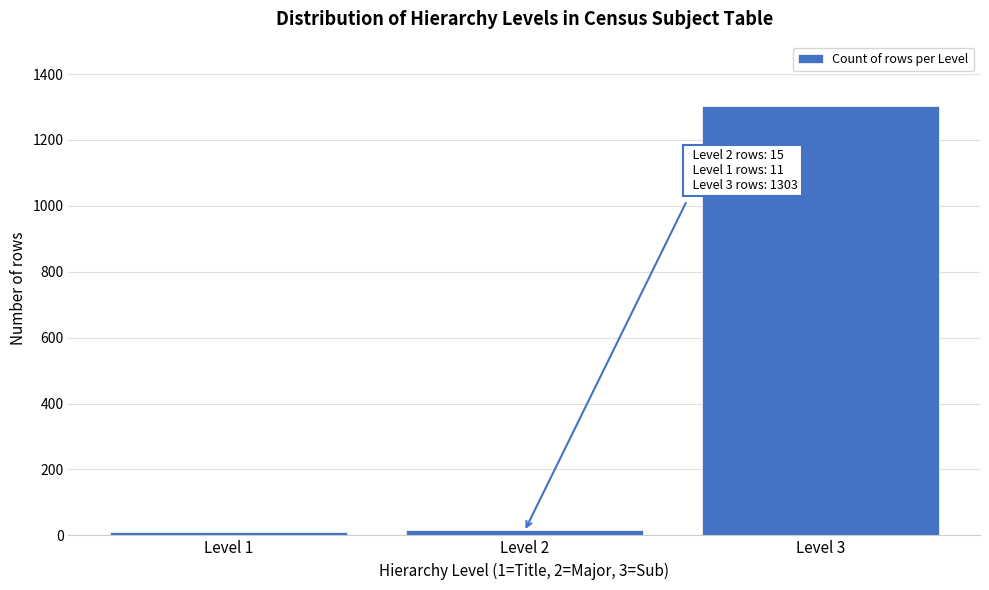

At which label is the value closest to 657?

Level 2